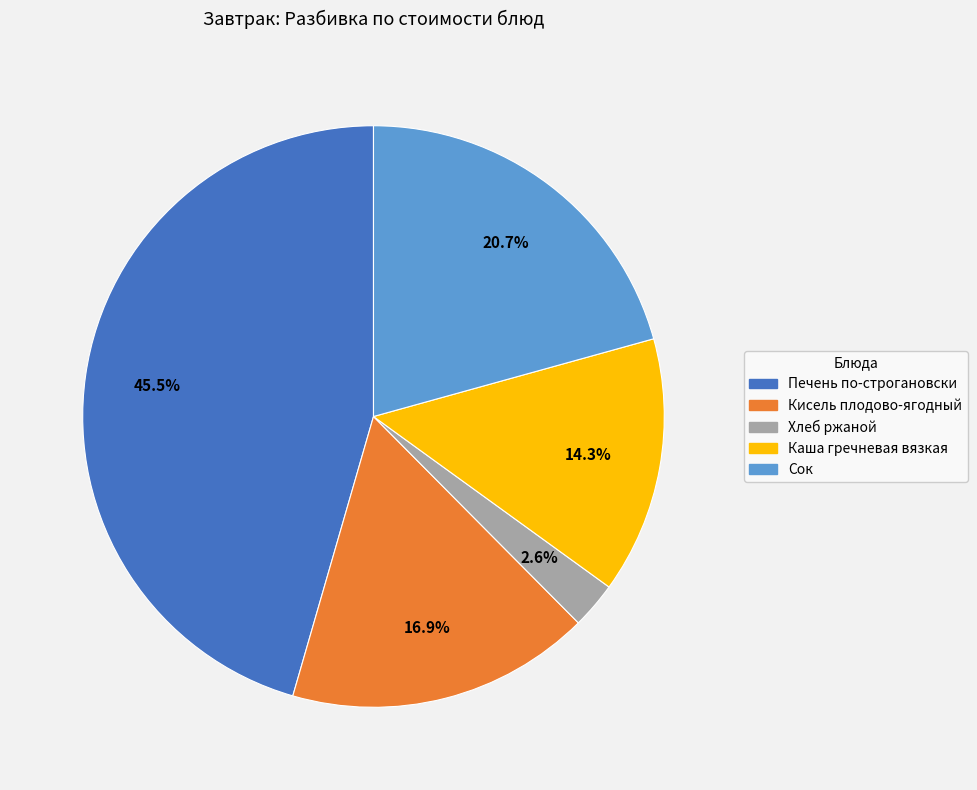

To the nearest percent, what portion does Каша гречневая вязкая represent?

14%